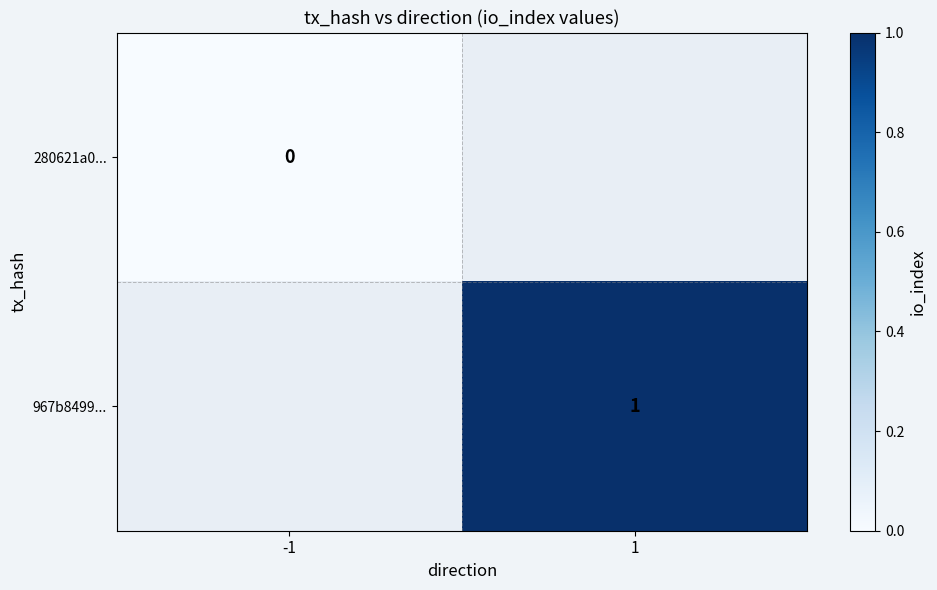

At how many categories does at least one series exceed 0?

1